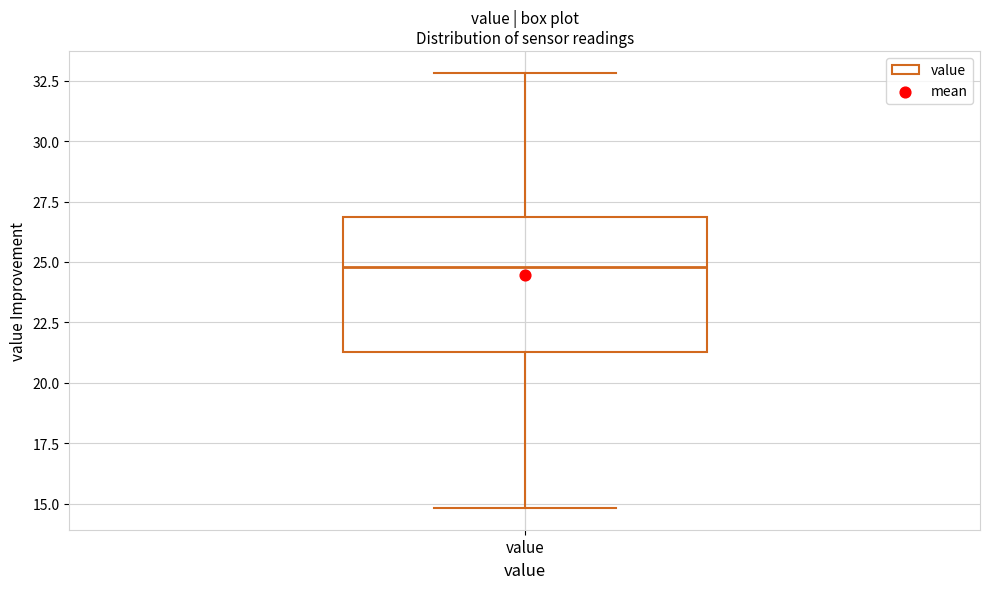

Transcribe this box plot: give where the median line is, the range the box spans, and where the two whiskers end, as read against the y-axis. The values are not printed on the chart, so give them approximately, as read against the axis.

median 25.0, box 21.5 to 27.0, whiskers 15.0 to 33.0